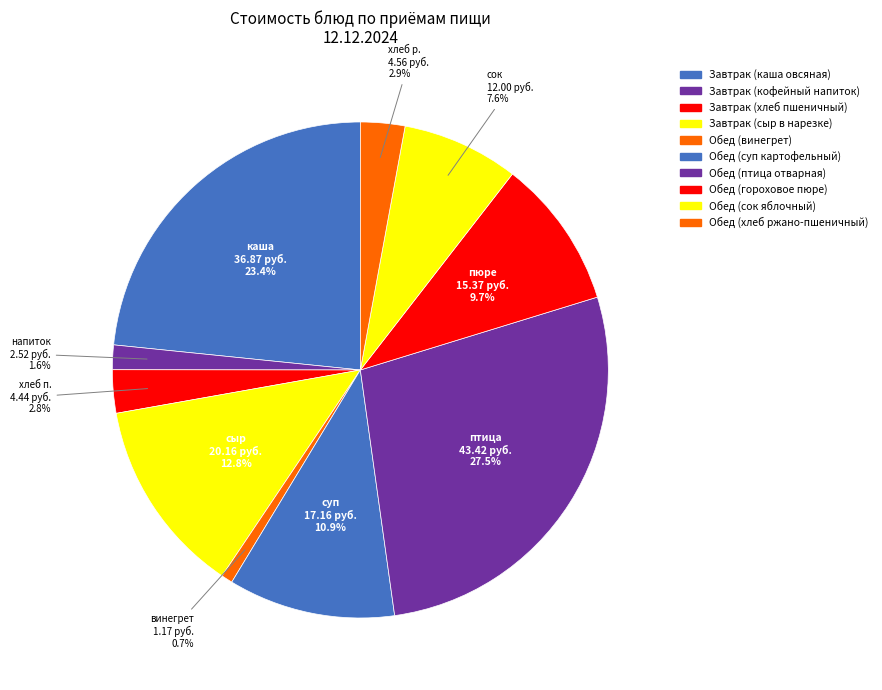

Is it true that Завтрак (сыр в нарезке) is 13% of the pie?

True